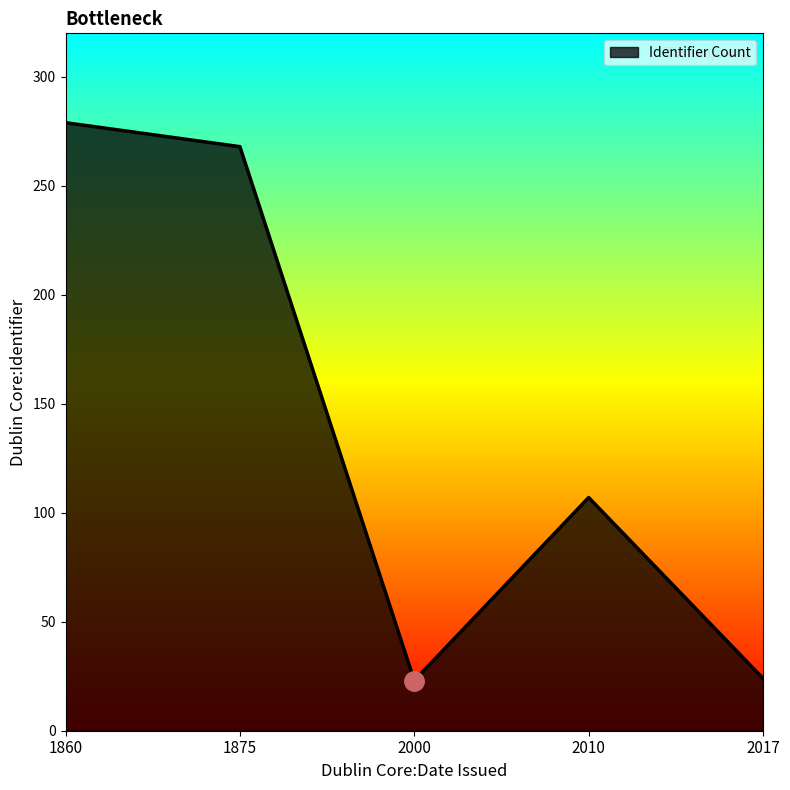

What is the difference between the maximum and second lowest values?

255